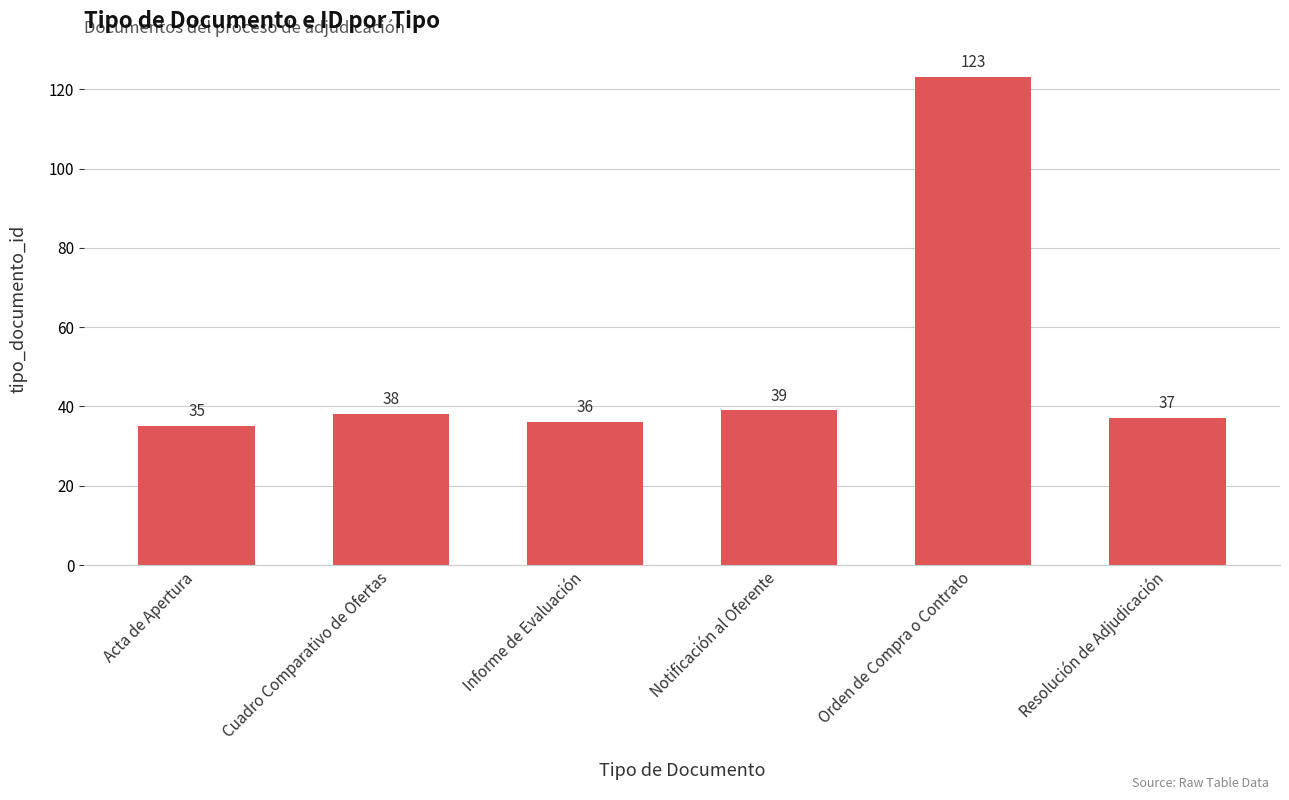

Where is the data nearest to the value 79?

Notificación al Oferente